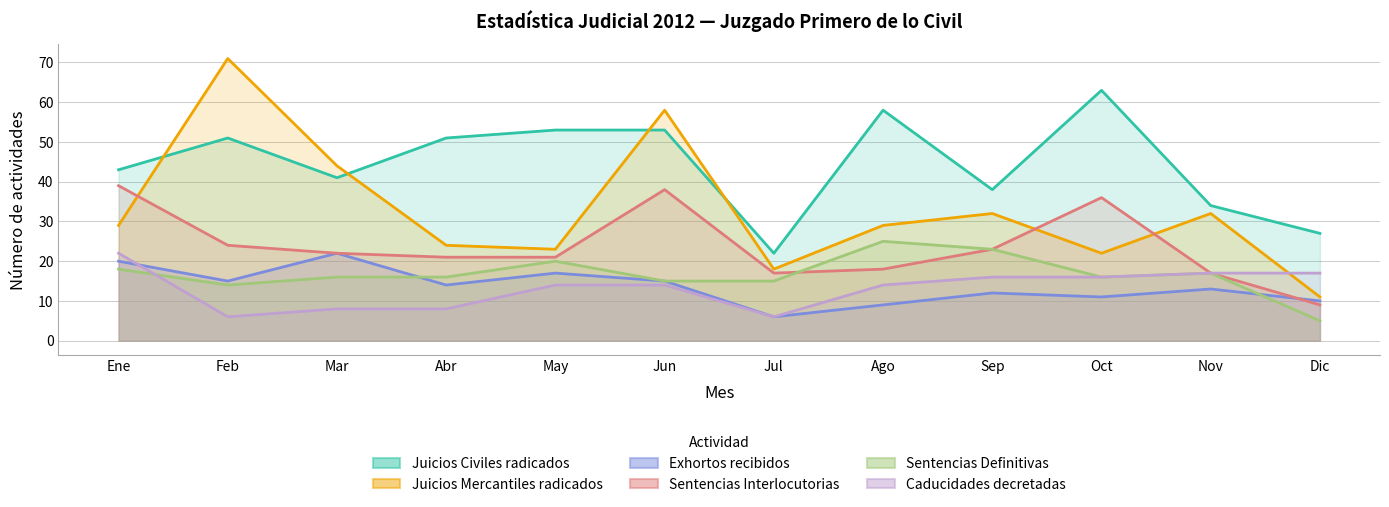

What is the label of the 9th point from the right?

Abr